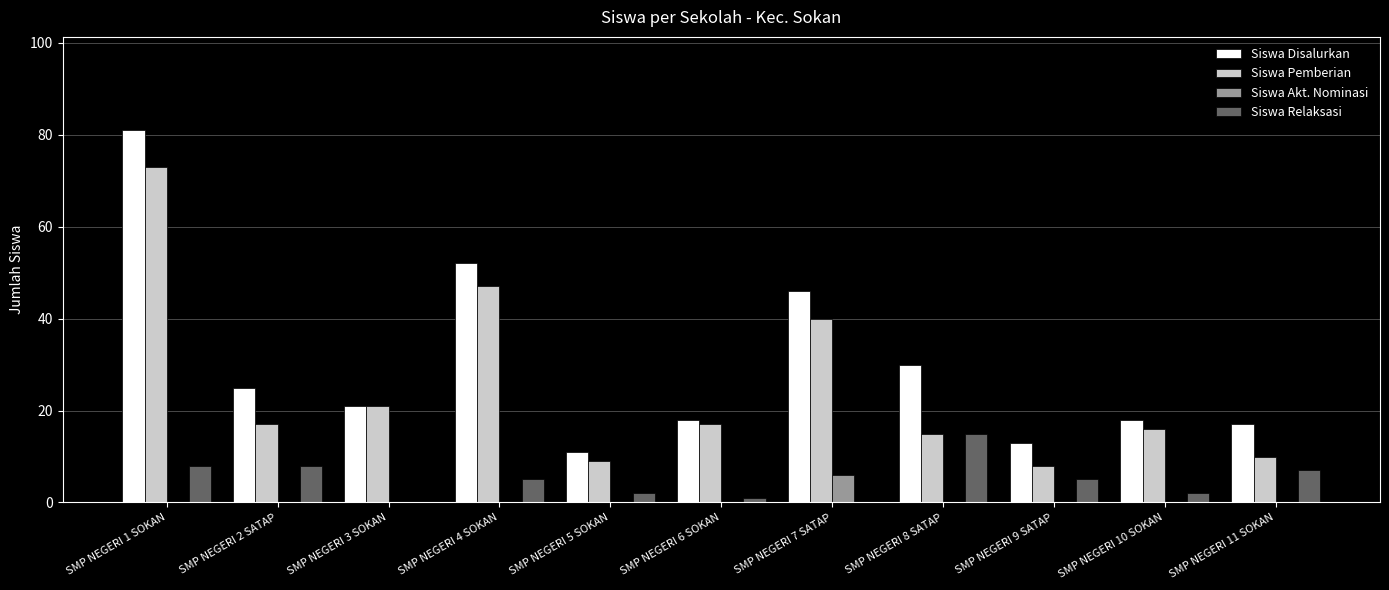

Reading right to left, what are all the values shown in this chart?

Siswa Disalurkan: SMP NEGERI 11 SOKAN=17	SMP NEGERI 10 SOKAN=18	SMP NEGERI 9 SATAP=13	SMP NEGERI 8 SATAP=30	SMP NEGERI 7 SATAP=46	SMP NEGERI 6 SOKAN=18	SMP NEGERI 5 SOKAN=11	SMP NEGERI 4 SOKAN=52	SMP NEGERI 3 SOKAN=21	SMP NEGERI 2 SATAP=25	SMP NEGERI 1 SOKAN=81
Siswa Pemberian: SMP NEGERI 11 SOKAN=10	SMP NEGERI 10 SOKAN=16	SMP NEGERI 9 SATAP=8	SMP NEGERI 8 SATAP=15	SMP NEGERI 7 SATAP=40	SMP NEGERI 6 SOKAN=17	SMP NEGERI 5 SOKAN=9	SMP NEGERI 4 SOKAN=47	SMP NEGERI 3 SOKAN=21	SMP NEGERI 2 SATAP=17	SMP NEGERI 1 SOKAN=73
Siswa Akt. Nominasi: SMP NEGERI 11 SOKAN=0	SMP NEGERI 10 SOKAN=0	SMP NEGERI 9 SATAP=0	SMP NEGERI 8 SATAP=0	SMP NEGERI 7 SATAP=6	SMP NEGERI 6 SOKAN=0	SMP NEGERI 5 SOKAN=0	SMP NEGERI 4 SOKAN=0	SMP NEGERI 3 SOKAN=0	SMP NEGERI 2 SATAP=0	SMP NEGERI 1 SOKAN=0
Siswa Relaksasi: SMP NEGERI 11 SOKAN=7	SMP NEGERI 10 SOKAN=2	SMP NEGERI 9 SATAP=5	SMP NEGERI 8 SATAP=15	SMP NEGERI 7 SATAP=0	SMP NEGERI 6 SOKAN=1	SMP NEGERI 5 SOKAN=2	SMP NEGERI 4 SOKAN=5	SMP NEGERI 3 SOKAN=0	SMP NEGERI 2 SATAP=8	SMP NEGERI 1 SOKAN=8